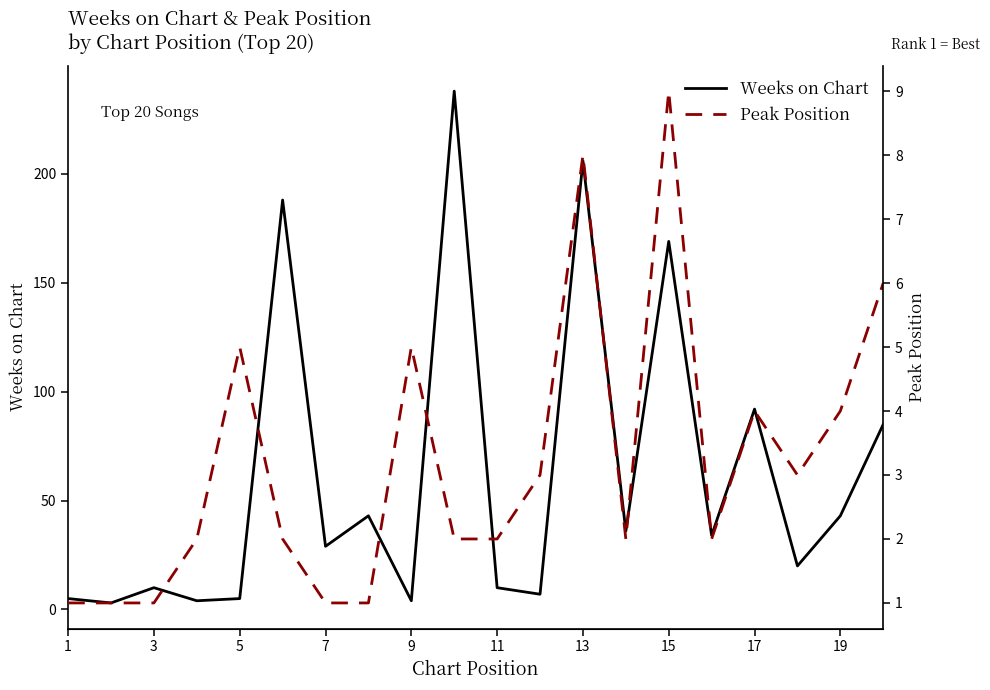

True or false: Peak Position has more than 2 interior local peaks.

True